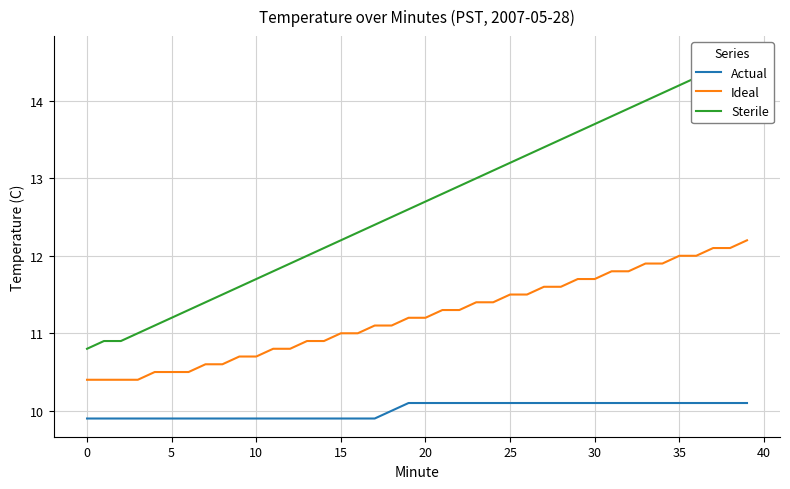

At which category is the sum across all series the highest?

39